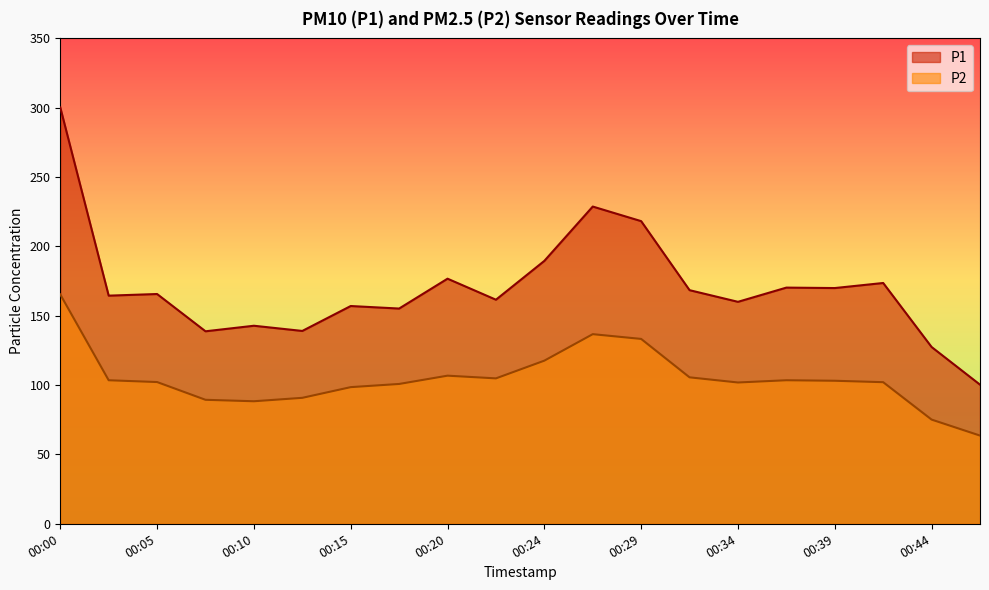

What is the difference between the maximum and second lowest values in the P1 series?

172.8